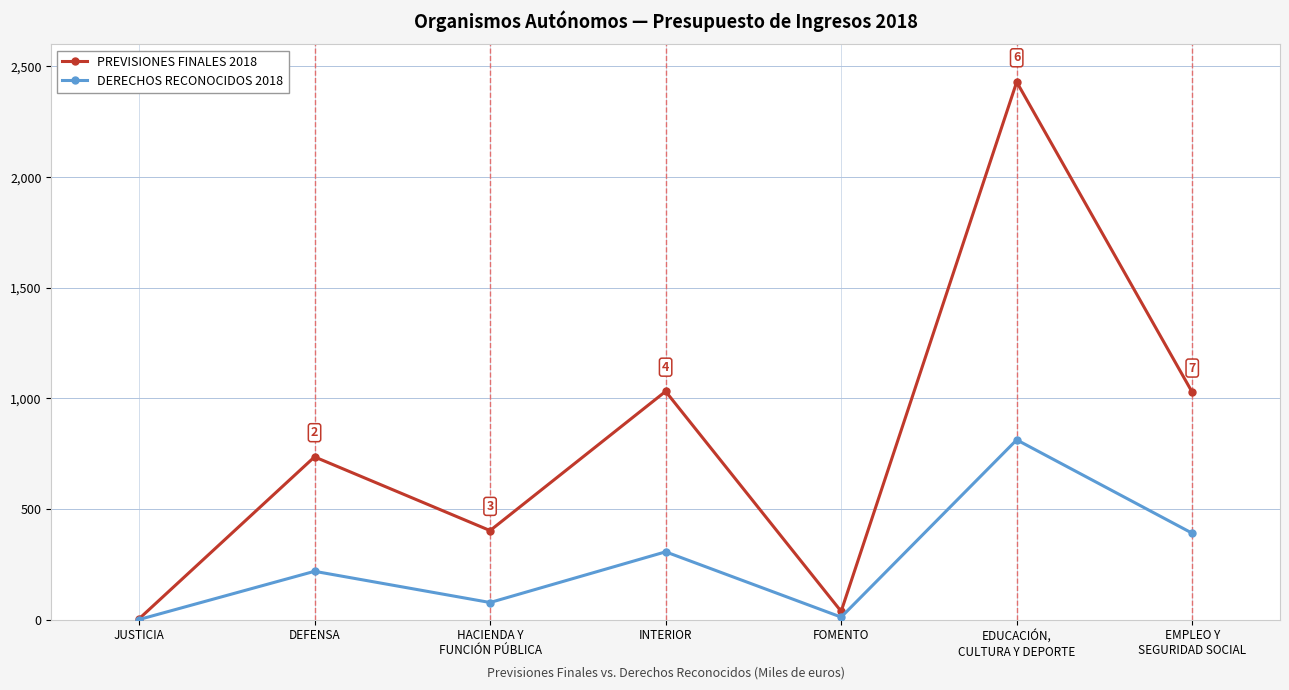

Which series has the largest range (max minus min)?

PREVISIONES FINALES 2018